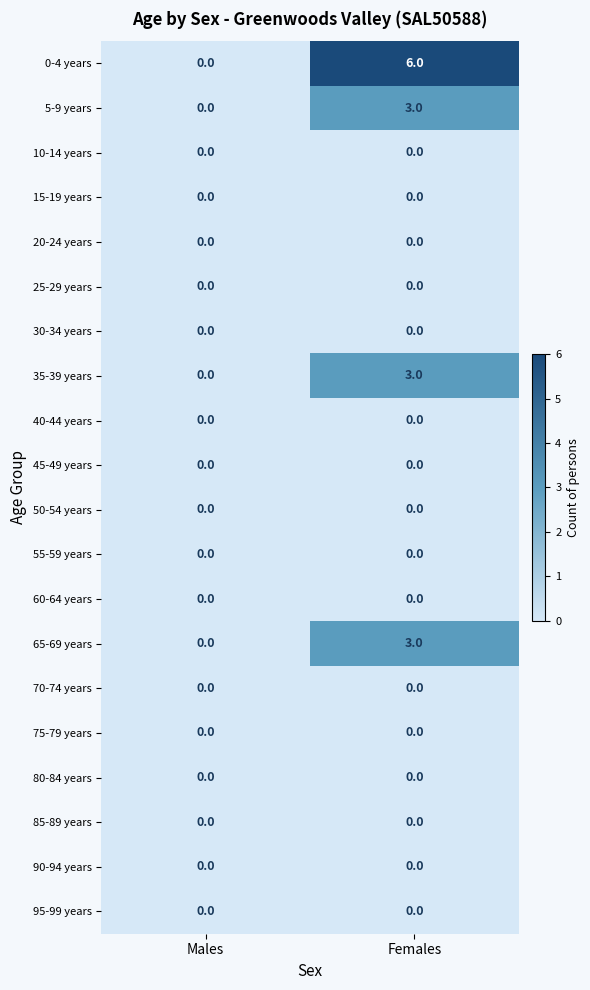

Read the 65-69 years value at Females.

3